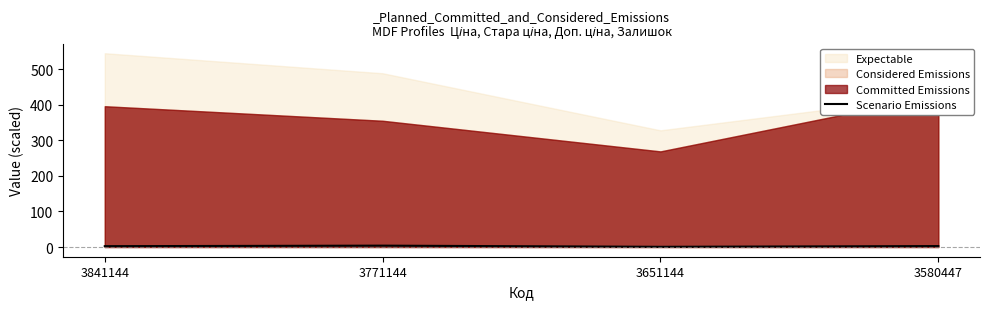

Is it true that Scenario Emissions equals 2.4 at 3841144?

True